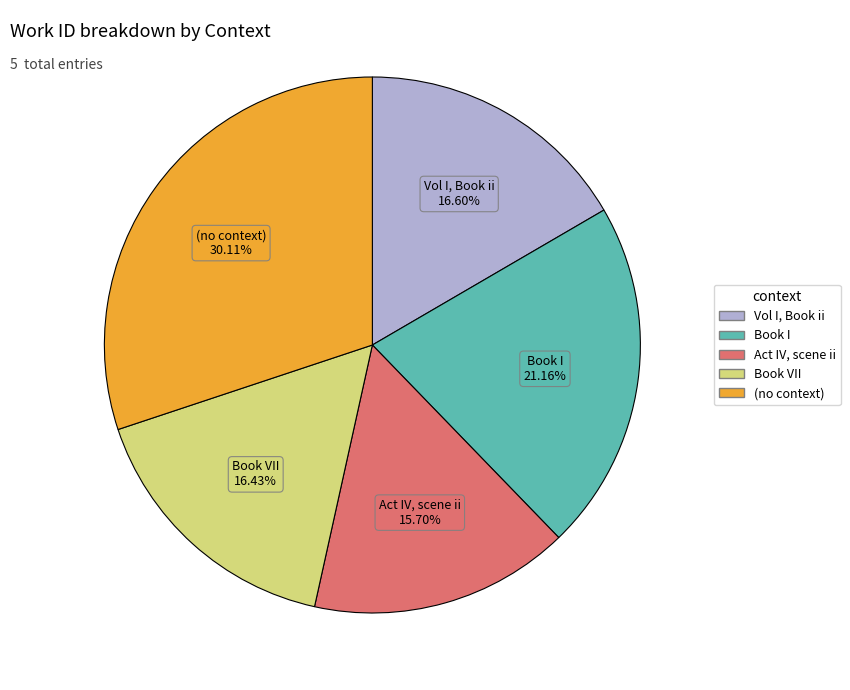

Does any single category account for the majority?

No